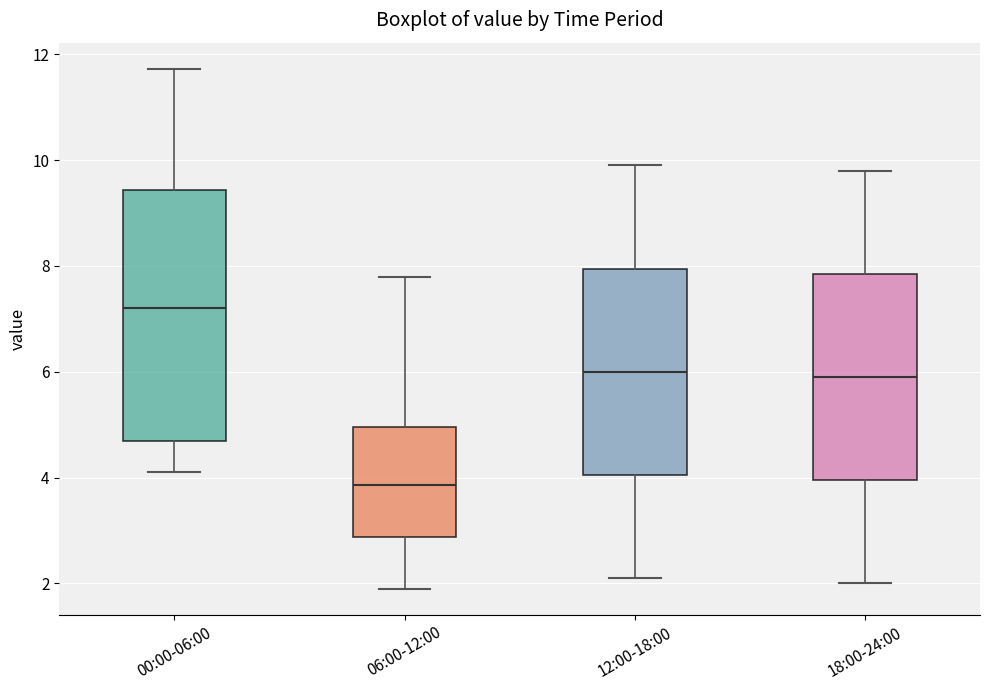

Reading left to right, transcribe this box plot: for each box, give where its median line is, the range the box spans, and where its two whiskers end, as read against the y-axis. The values are not printed on the chart, so give them approximately, as read against the axis.

00:00-06:00: median 7.2, box 4.6 to 9.4, whiskers 4.2 to 11.8
06:00-12:00: median 3.8, box 2.8 to 5.0, whiskers 2.0 to 7.8
12:00-18:00: median 6.0, box 4.0 to 8.0, whiskers 2.2 to 10.0
18:00-24:00: median 6.0, box 4.0 to 7.8, whiskers 2.0 to 9.8